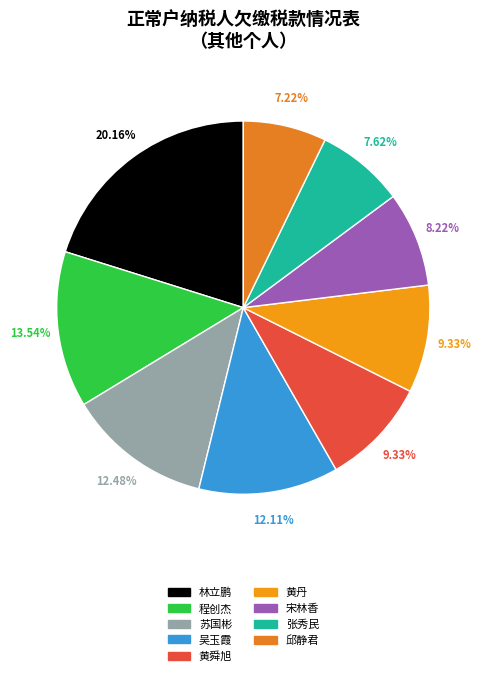

How many segments does this pie chart have?

9